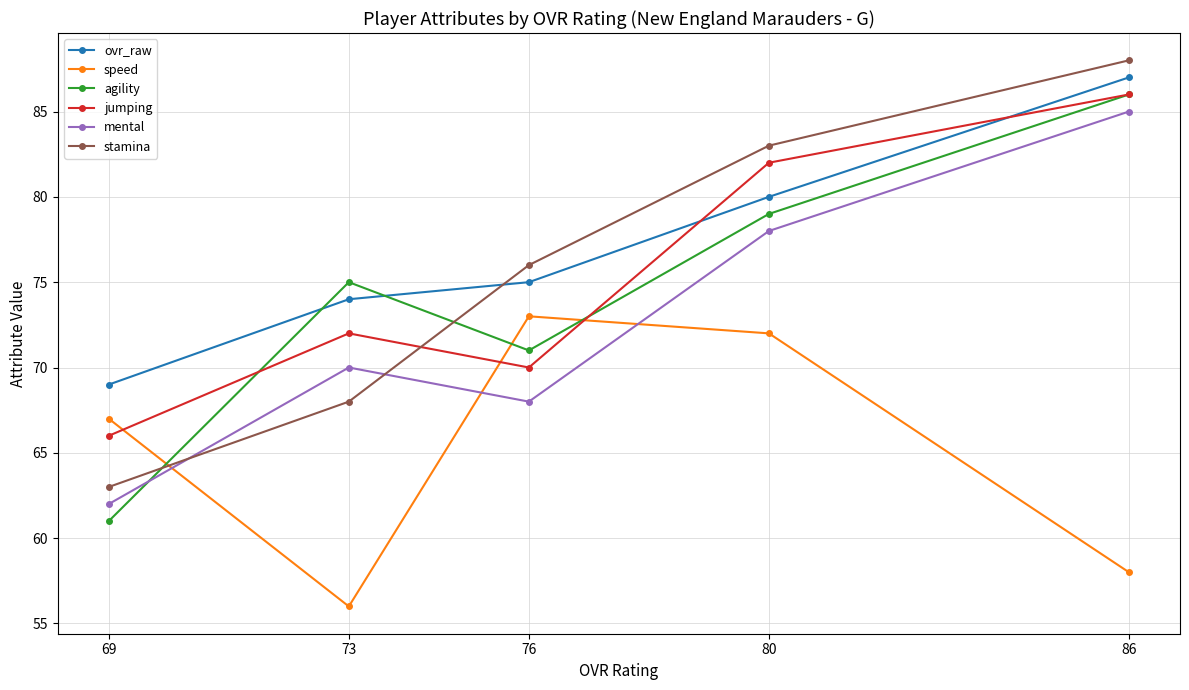

What is the total value across all series at 69?

388